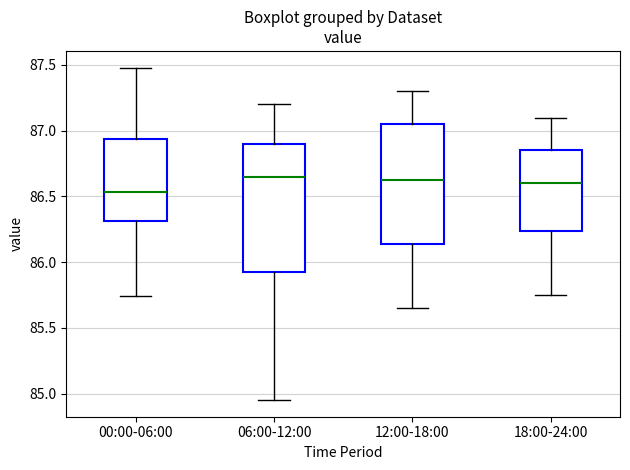

Reading left to right, transcribe this box plot: for each box, give where its median line is, the range the box spans, and where its two whiskers end, as read against the y-axis. The values are not printed on the chart, so give them approximately, as read against the axis.

00:00-06:00: median 86.55, box 86.30 to 86.95, whiskers 85.75 to 87.50
06:00-12:00: median 86.65, box 85.95 to 86.90, whiskers 84.95 to 87.20
12:00-18:00: median 86.65, box 86.15 to 87.05, whiskers 85.65 to 87.30
18:00-24:00: median 86.60, box 86.25 to 86.85, whiskers 85.75 to 87.10